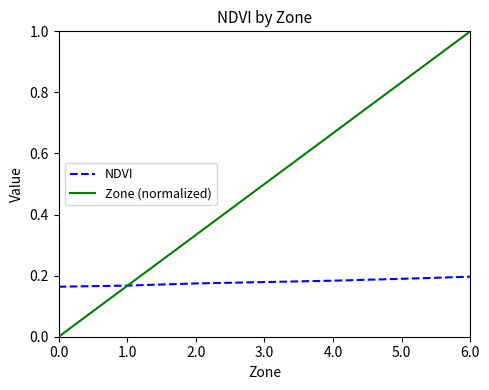

What is the maximum value for Zone (normalized)?

1.0